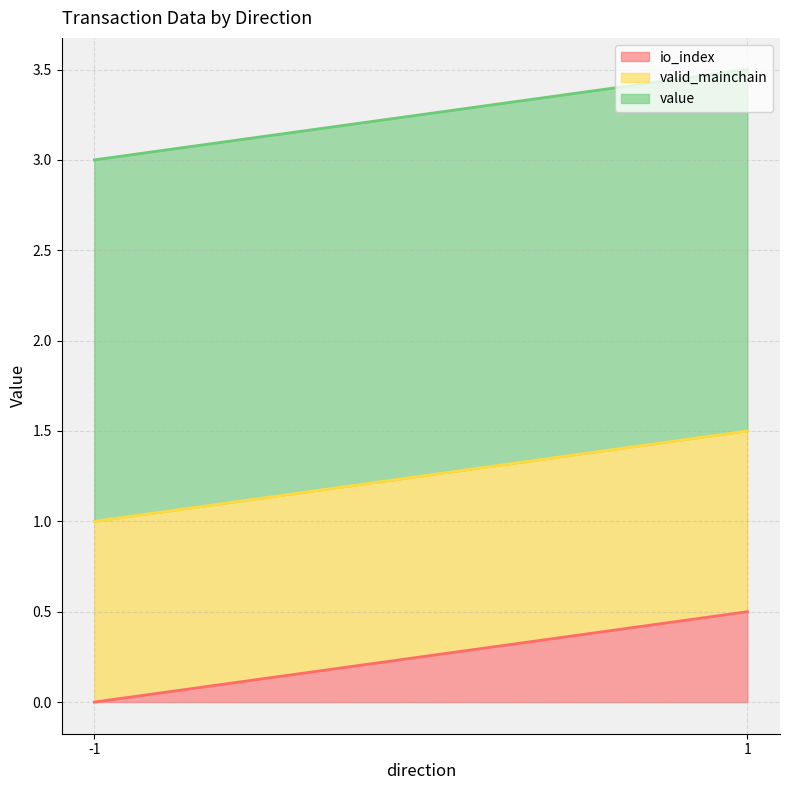

Is it true that io_index equals 0.0 at -1?

True